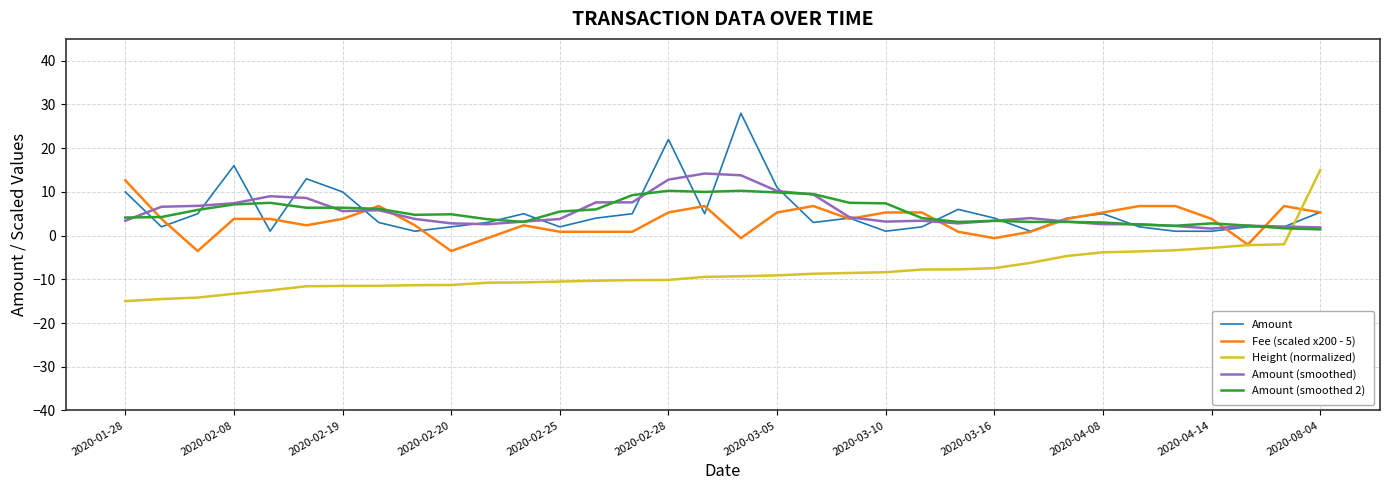

What is the smallest value displayed?

-15.0